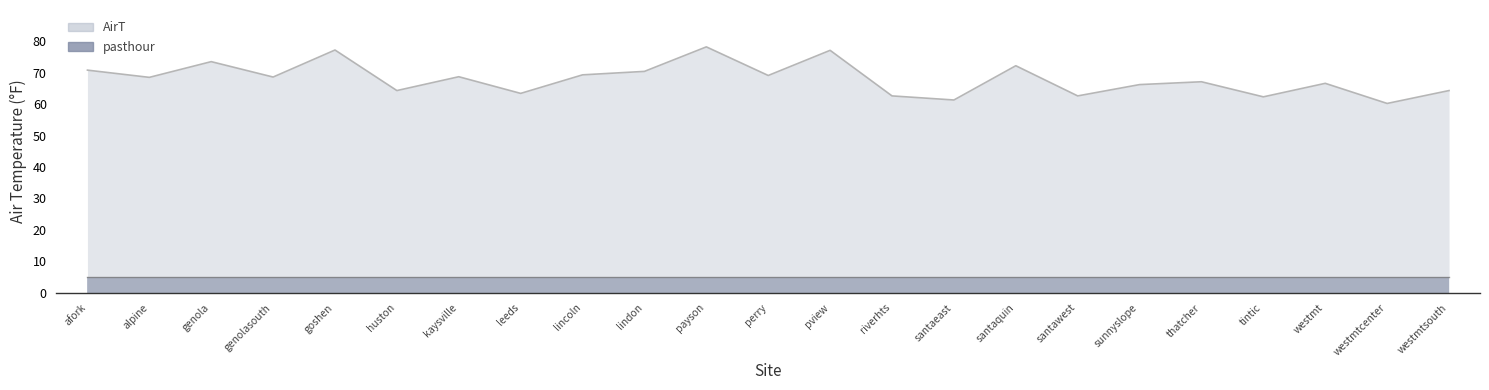

Reading left to right, transcribe all the data shown in this chart.

70.8	68.5	73.5	68.6	77.2	64.3	68.7	63.4	69.3	70.4	78.2	69.1	77.1	62.6	61.3	72.2	62.6	66.2	67.1	62.3	66.6	60.2	64.3